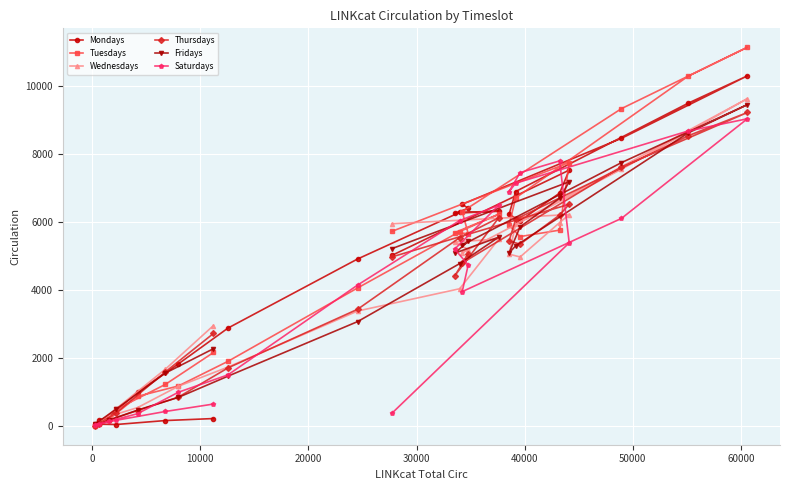

What are all the series names shown in the legend?

Mondays, Tuesdays, Wednesdays, Thursdays, Fridays, Saturdays